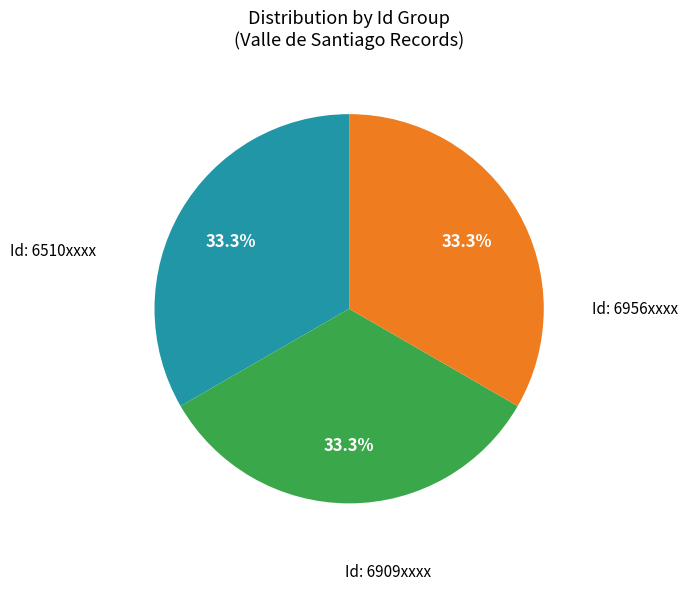

Does any single category account for the majority?

No